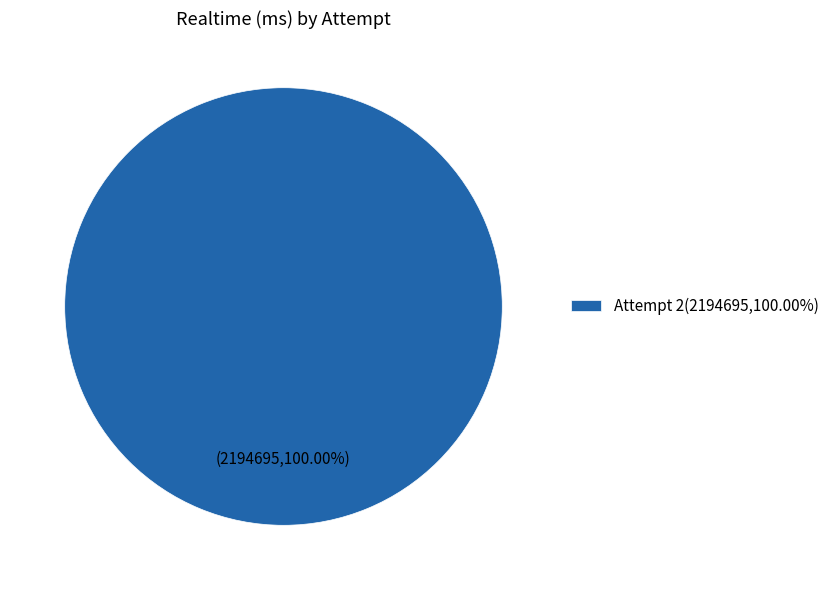

Rank the categories by value from lowest to highest.

Attempt 2(2194695,100.00%)